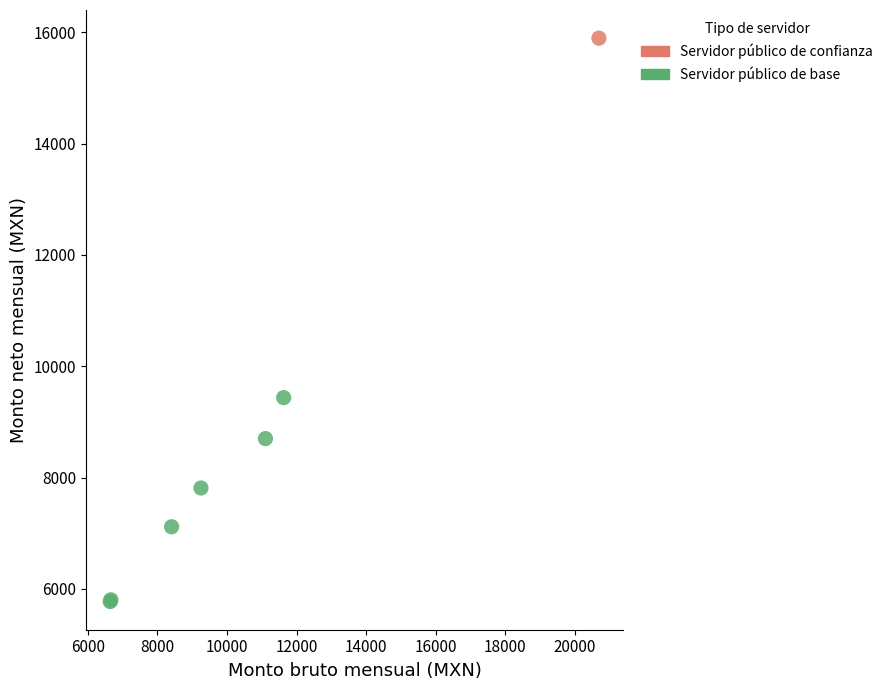

What are all the series names shown in the legend?

Servidor público de confianza, Servidor público de base